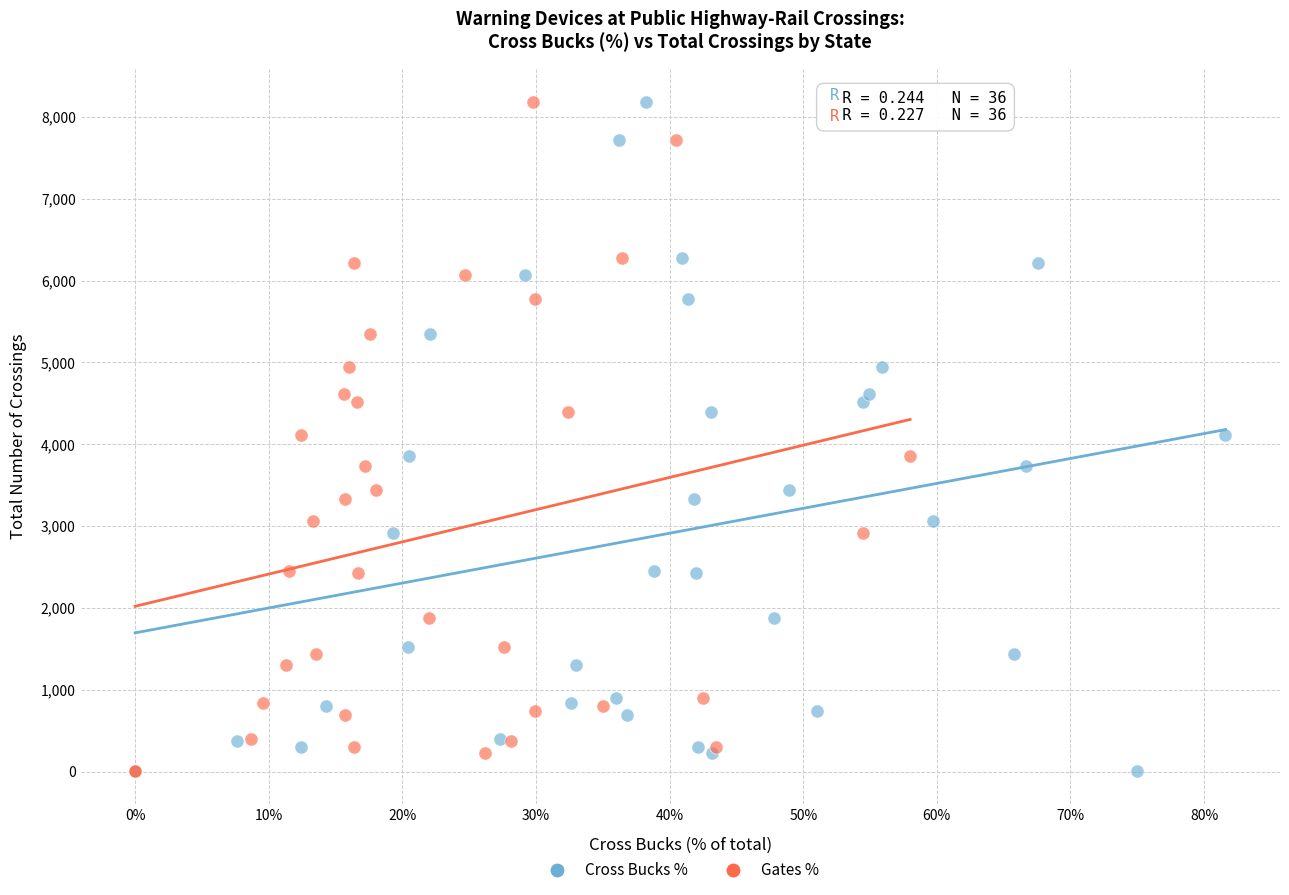

What are all the series names shown in the legend?

Cross Bucks %, Gates %